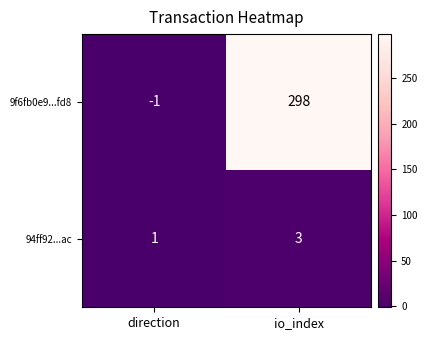

Reading right to left, extract all data points from this chart.

9f6fb0e9...fd8: 298	-1
94ff92...ac: 3	1